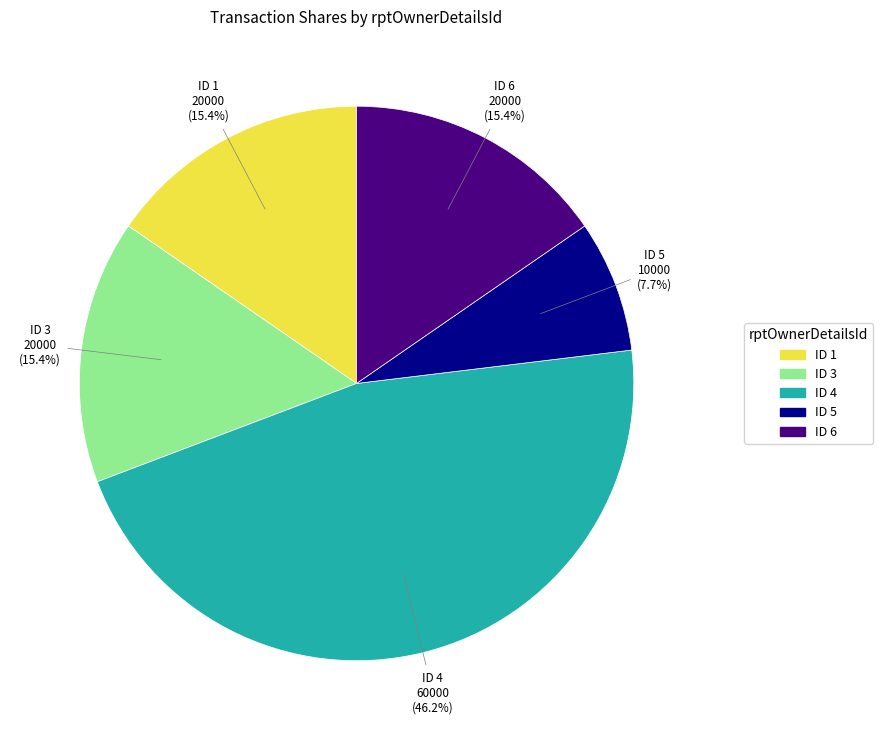

How many slices are in this pie chart?

5